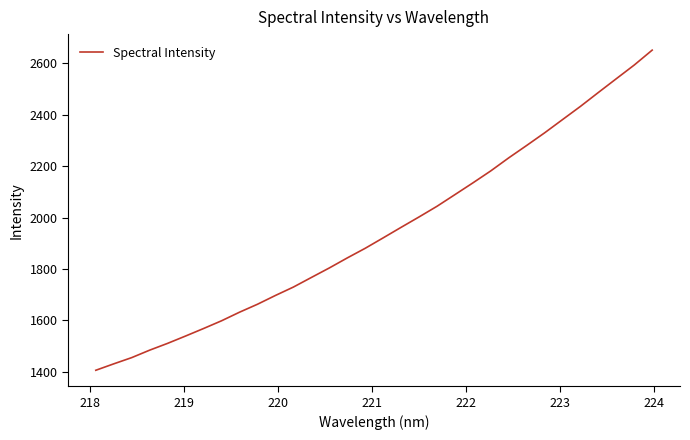

What is the smallest value displayed?

1406.2